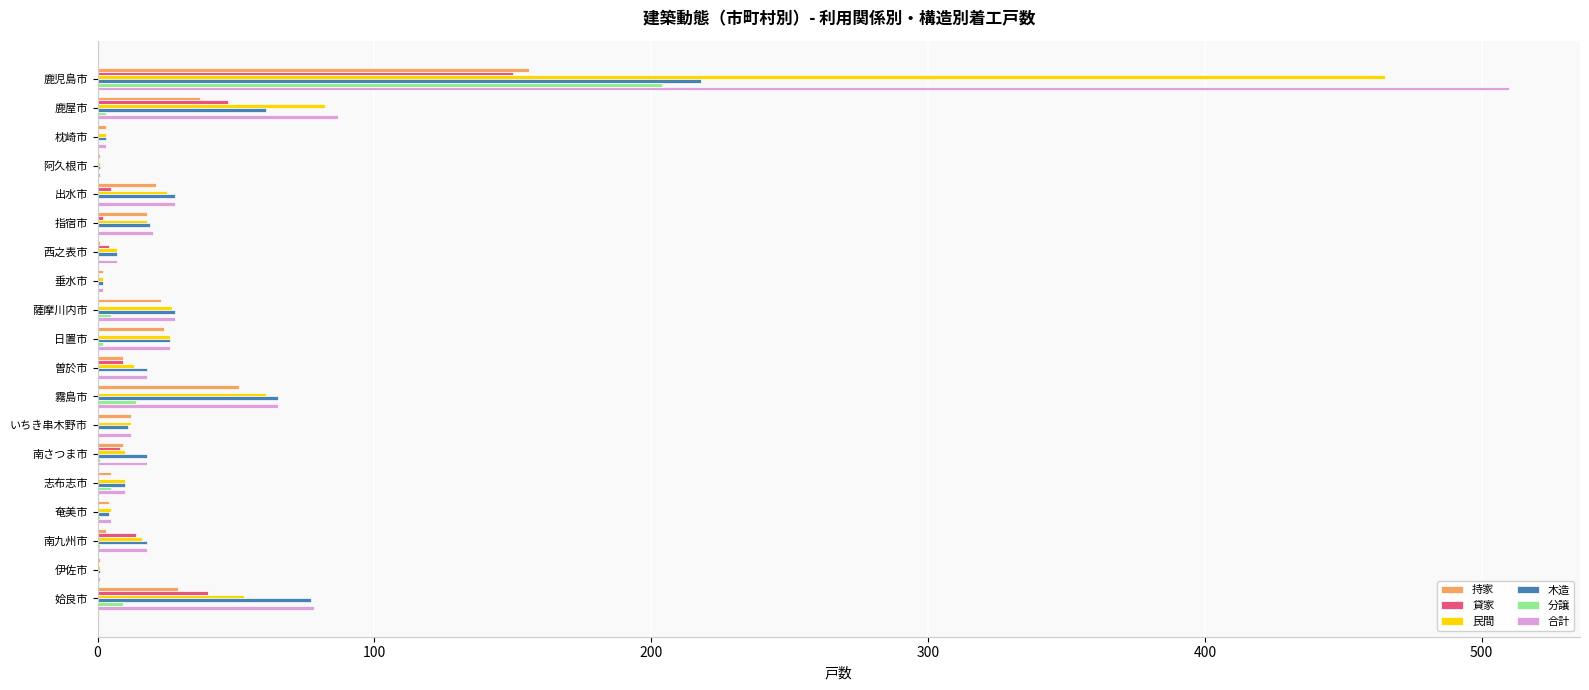

True or false: 木造 has a value of 218 at 鹿児島市.

True